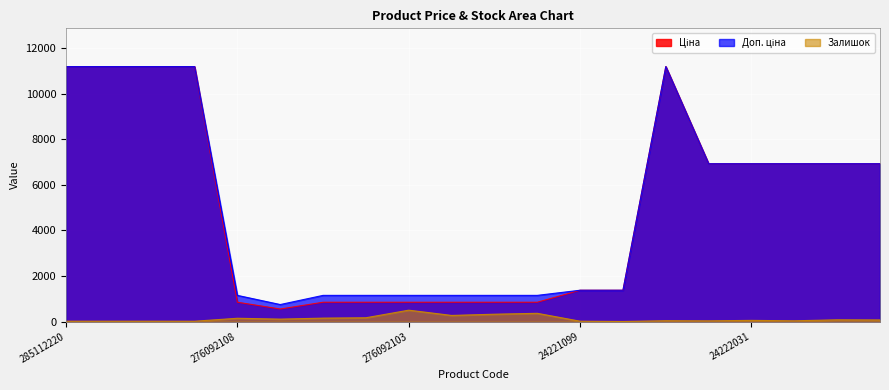

Reading left to right, list all the values displayed in this chart.

Ціна: 285112220=11188.2	285112217=11188.2	285111961=11188.2	285111912=11188.2	276092108=848.4	276092107=551.5	276092105=848.4	276092104=848.4	276092103=848.4	276092035=848.4	276092109=848.4	276092106=848.4	24221099=1375.4	24221043=1375.4	273001960=11188.2	24222037=6925.7	24222031=6925.7	24221901=6925.7	24221856=6925.7	24221853=6925.7
Доп. ціна: 285112220=11188.2	285112217=11188.2	285111961=11188.2	285111912=11188.2	276092108=1149.7	276092107=747.0	276092105=1149.7	276092104=1149.7	276092103=1149.7	276092035=1149.7	276092109=1149.7	276092106=1149.7	24221099=1375.0	24221043=1375.0	273001960=11188.2	24222037=6925.7	24222031=6925.7	24221901=6925.7	24221856=6925.7	24221853=6925.7
Залишок: 285112220=17.0	285112217=17.0	285111961=17.0	285111912=15.0	276092108=145.0	276092107=107.0	276092105=151.0	276092104=167.0	276092103=500.0	276092035=269.0	276092109=323.0	276092106=362.0	24221099=16.0	24221043=4.0	273001960=38.0	24222037=32.0	24222031=52.0	24221901=34.0	24221856=77.0	24221853=71.0